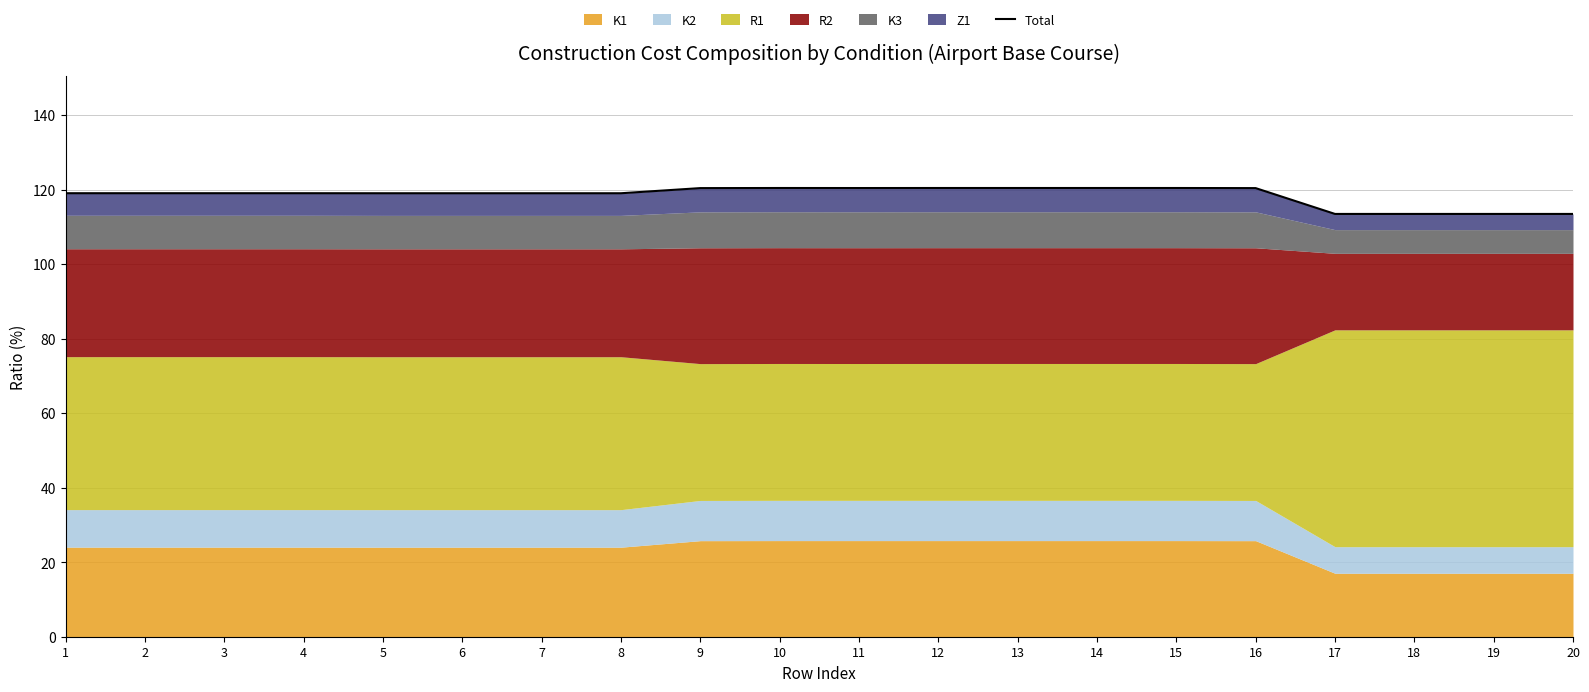

At which label is the value closest to 116?

17